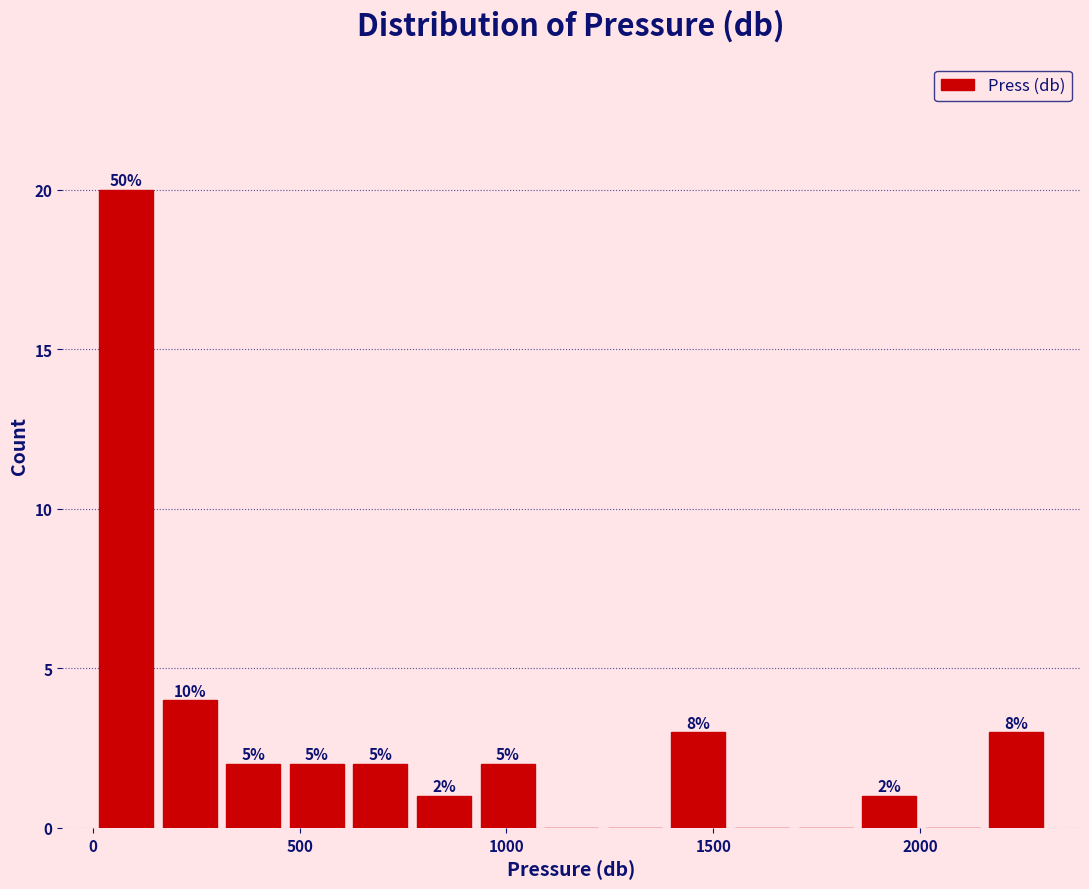

Read against the x-axis, roughly where is the centre of the tallest bar?

100